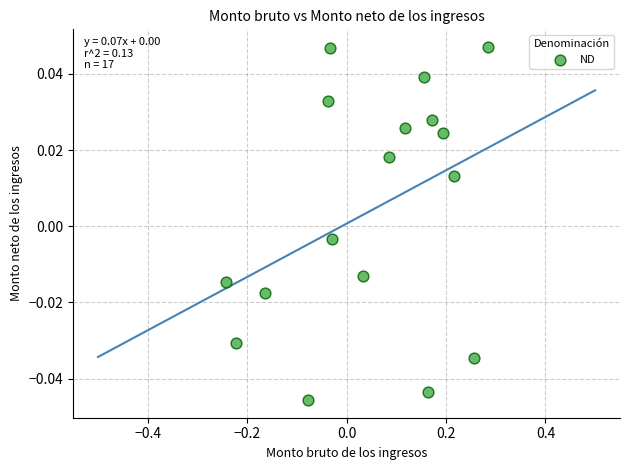

What is the range of X values (max minus min)?

0.5